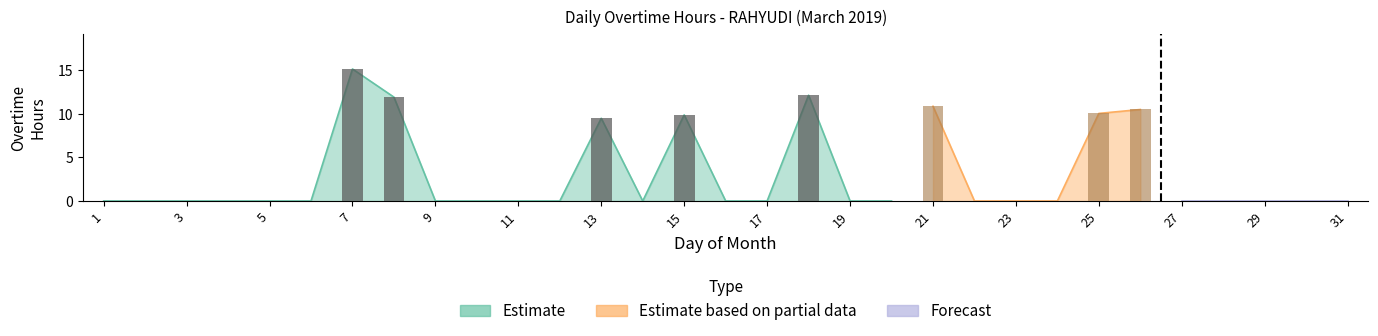

What is the sum of all values?

90.0